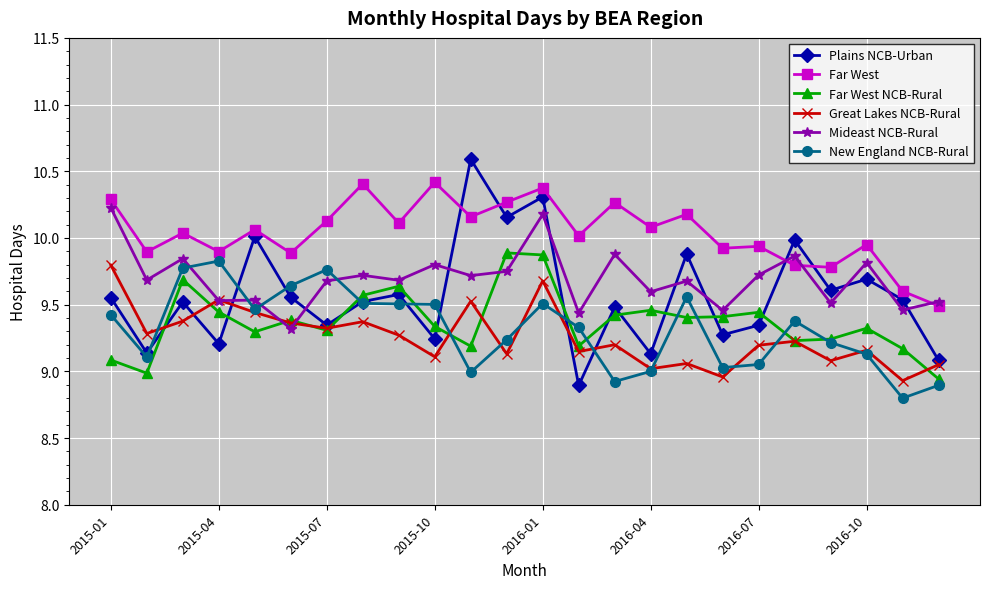

Which series has the largest range (max minus min)?

Plains NCB-Urban